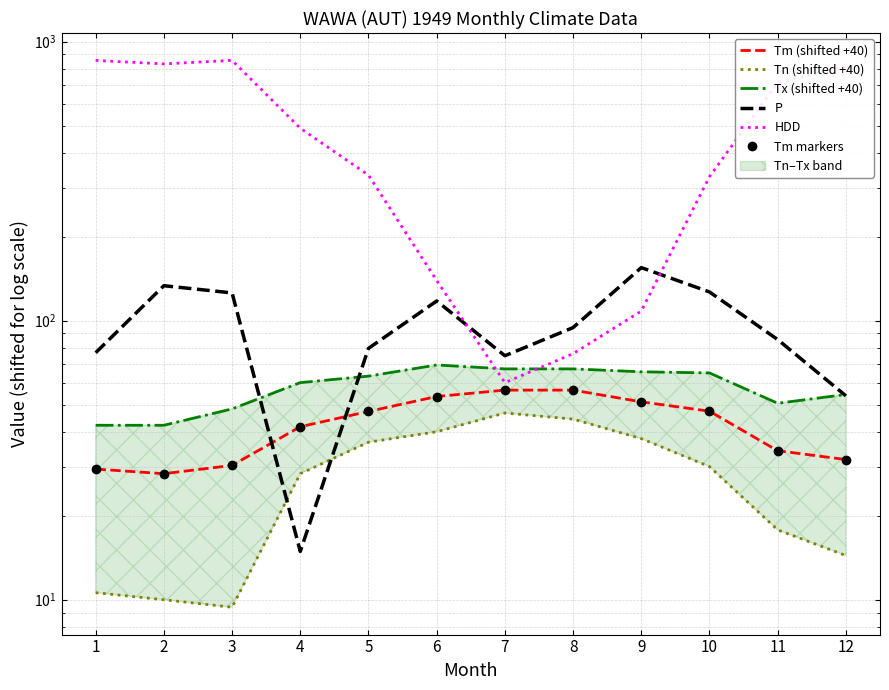

Where is Tx (shifted +40) nearest to the value 55?

12